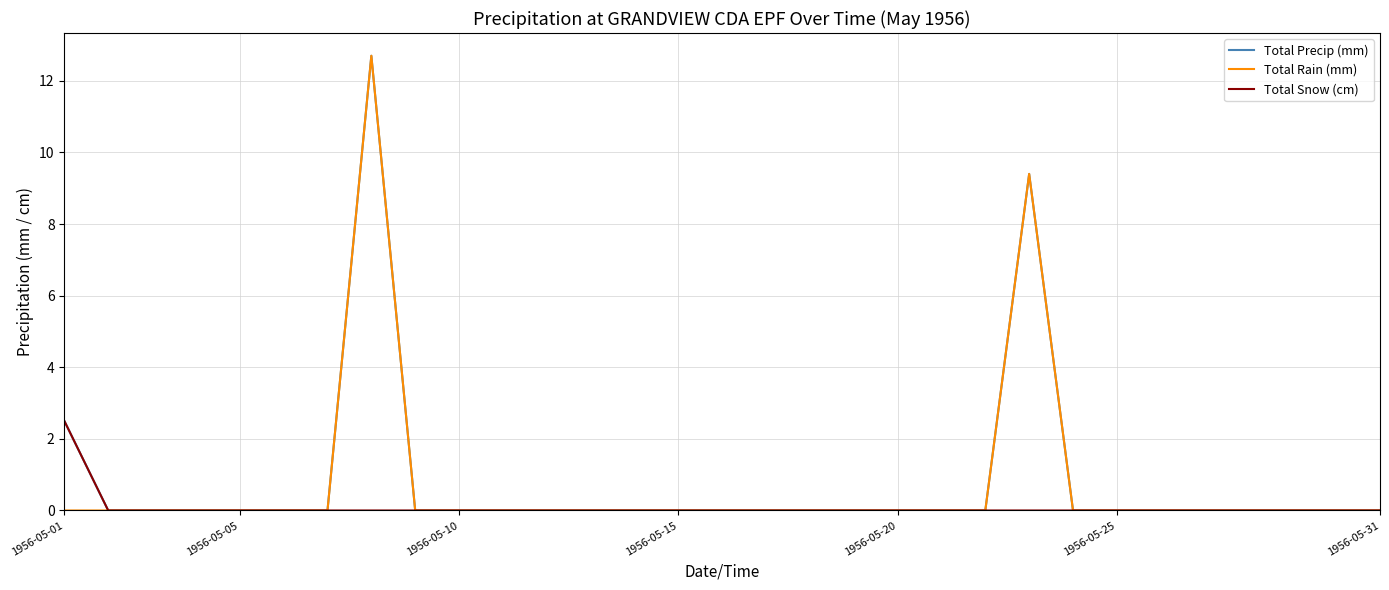

What is the greatest value displayed?

12.7